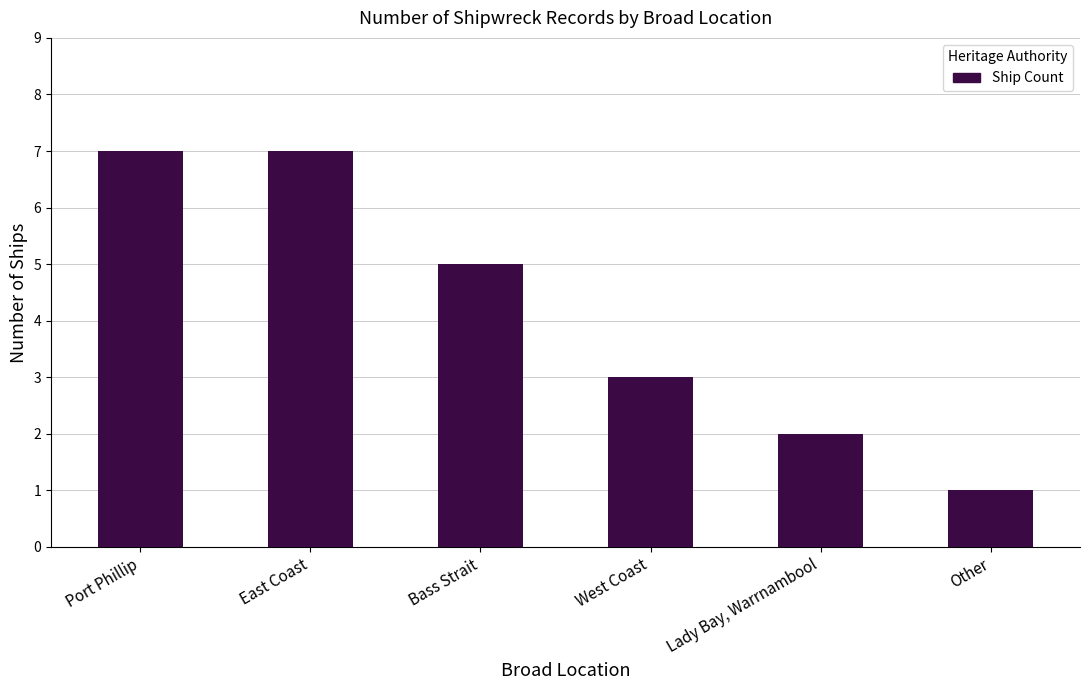

What is the label of the 2nd bar from the right?

Lady Bay, Warrnambool